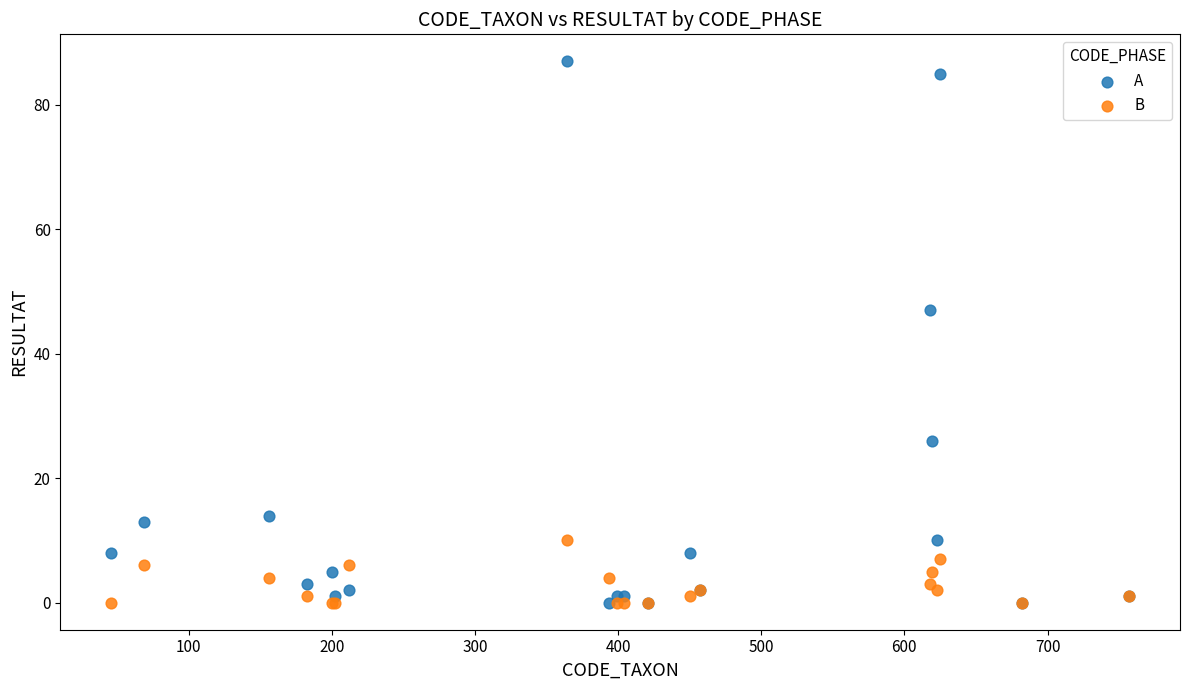

What are all the series names shown in the legend?

A, B